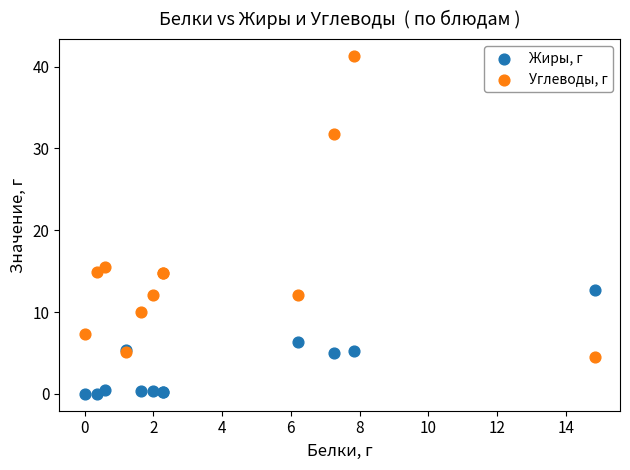

Which series reaches the minimum Y coordinate?

Жиры, г